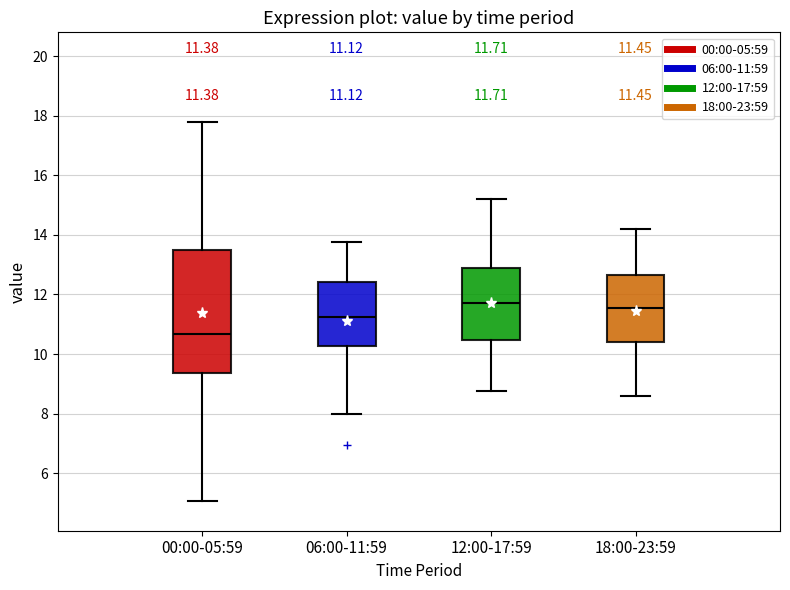

Which box has the lowest median line?

00:00-05:59